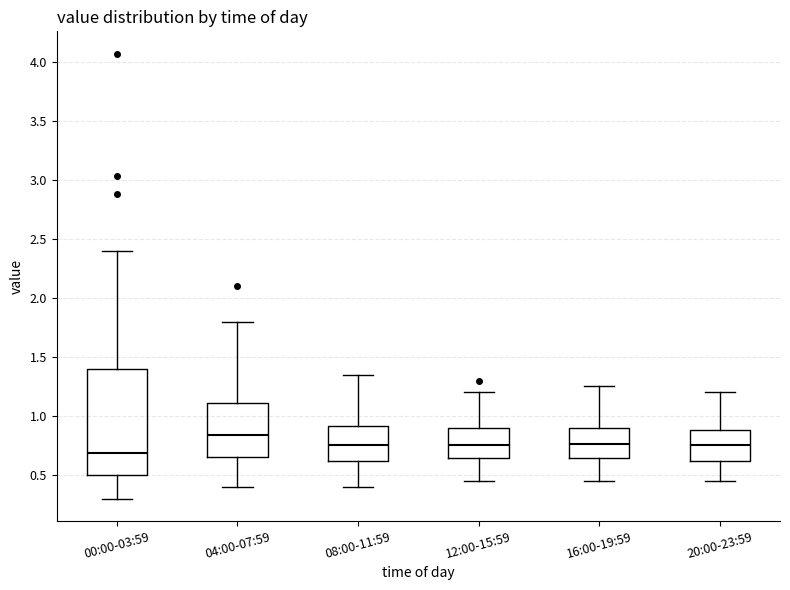

Which box's median line is the highest?

04:00-07:59